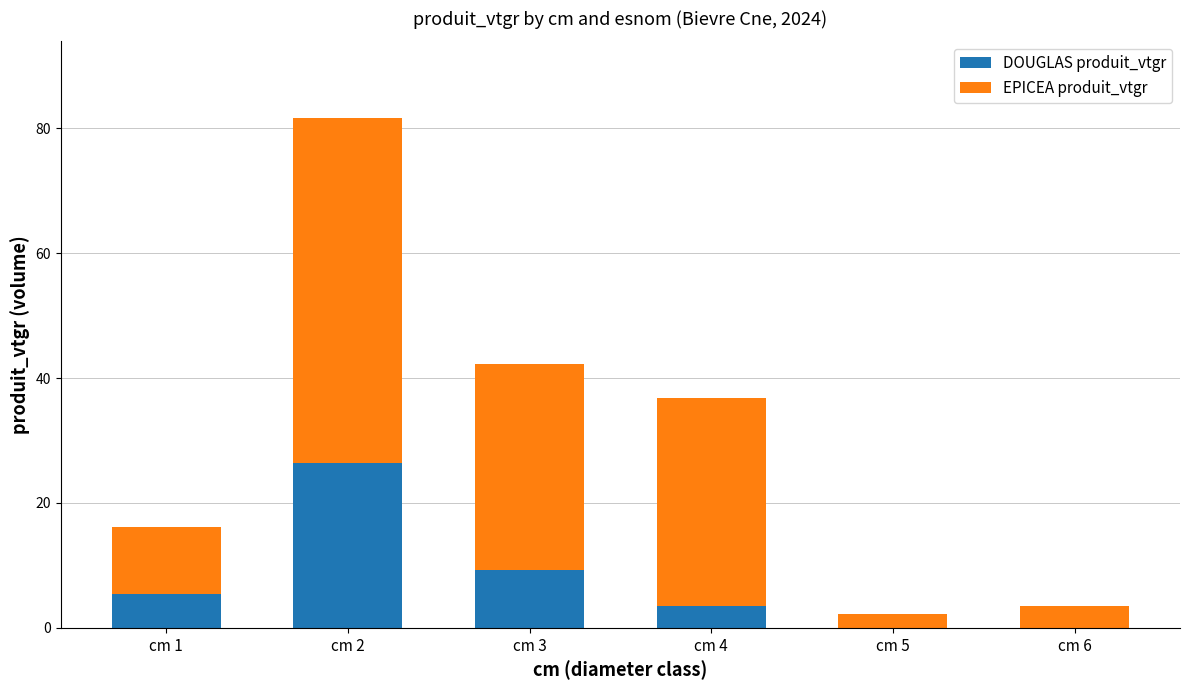

How many data points does each series have?

6